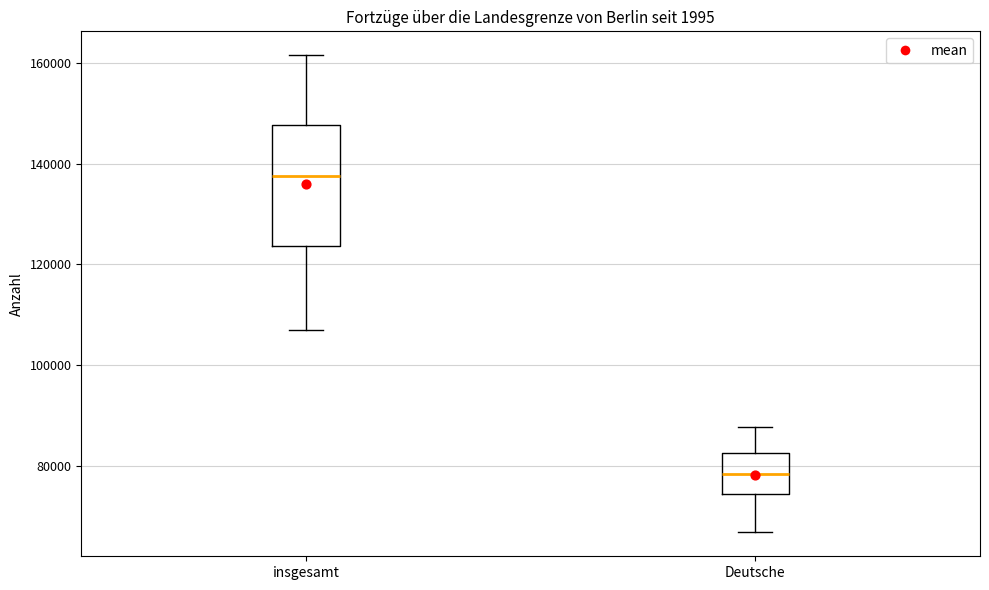

Which box is the tallest, from its lower edge to its upper edge?

insgesamt